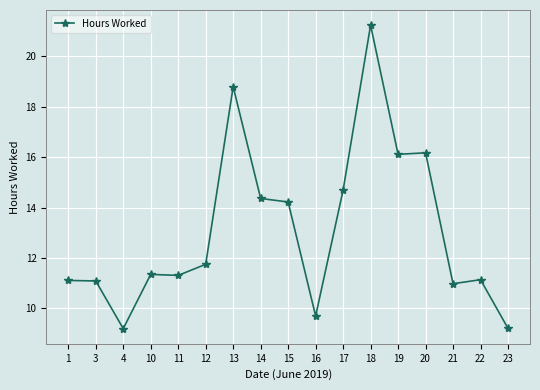

What is the sum of all values?

222.4